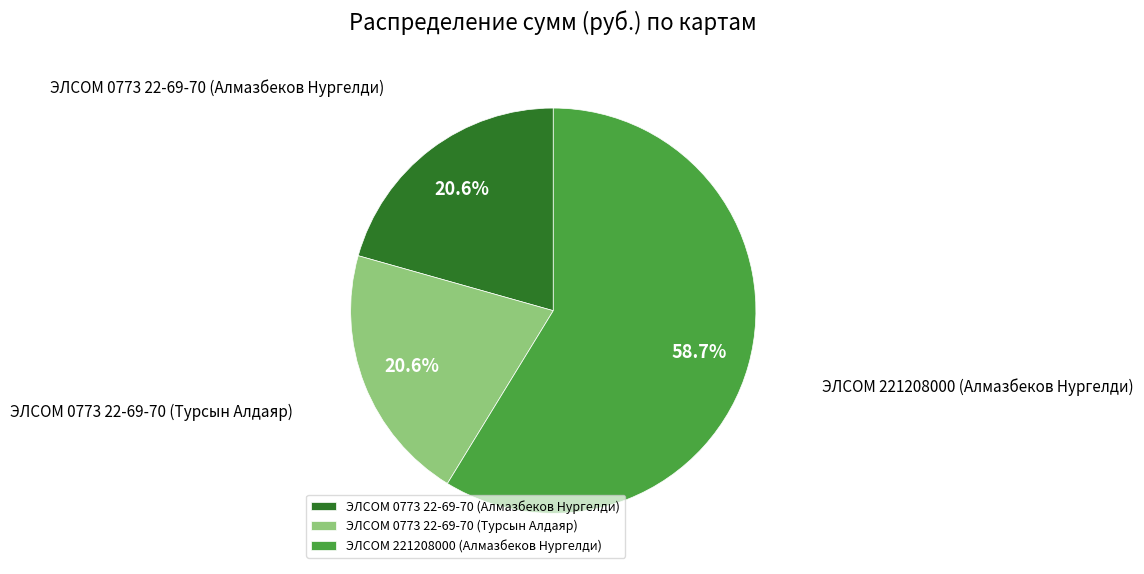

Which category accounts for the majority?

ЭЛСОМ 221208000 (Алмазбеков Нургелди)